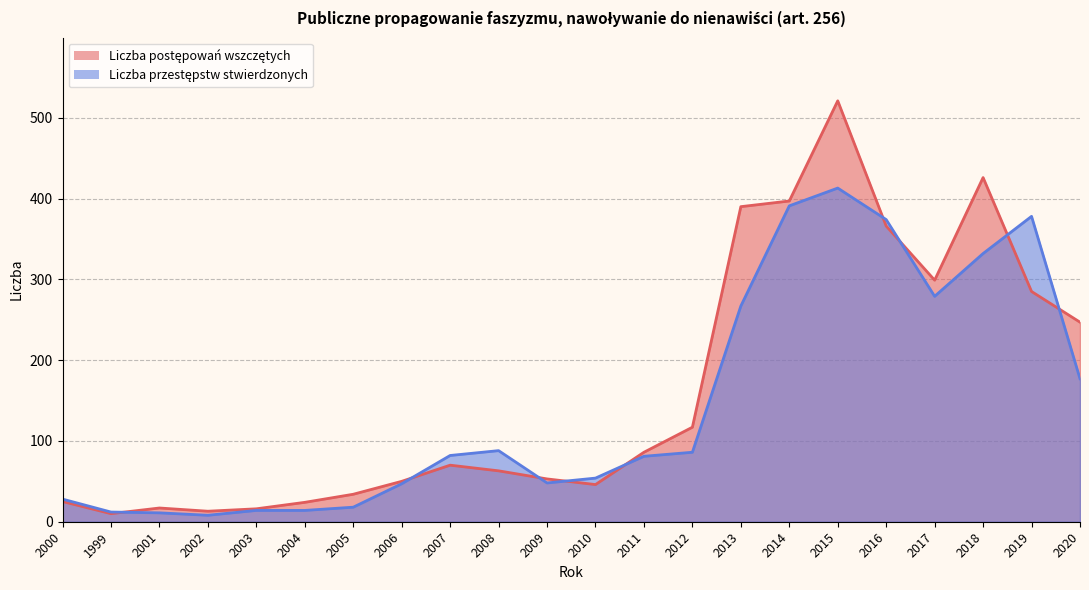

Where is the first local maximum for Liczba przestępstw stwierdzonych?

2008